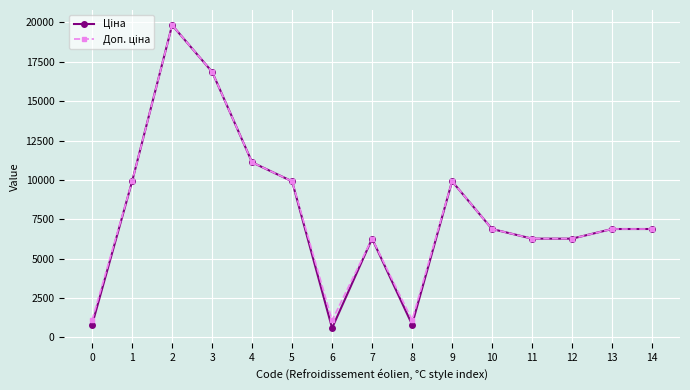

What is the smallest value displayed?

586.0